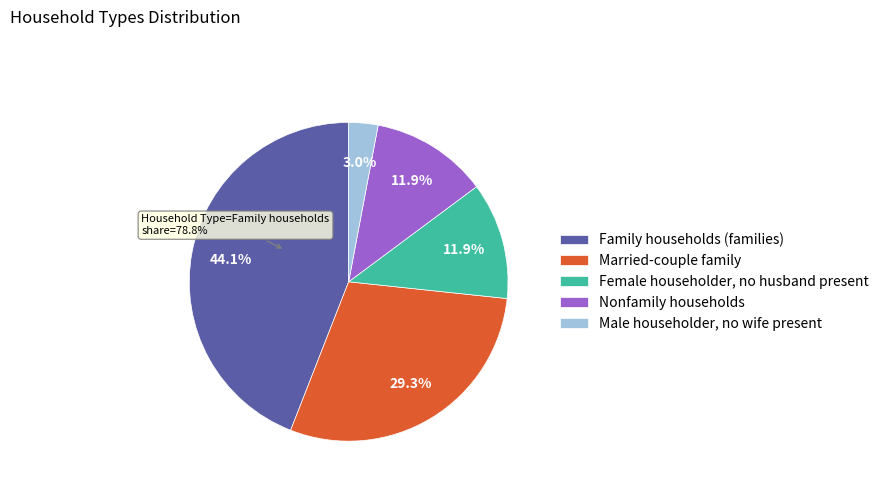

True or false: Family households (families) accounts for 37% of the total.

False